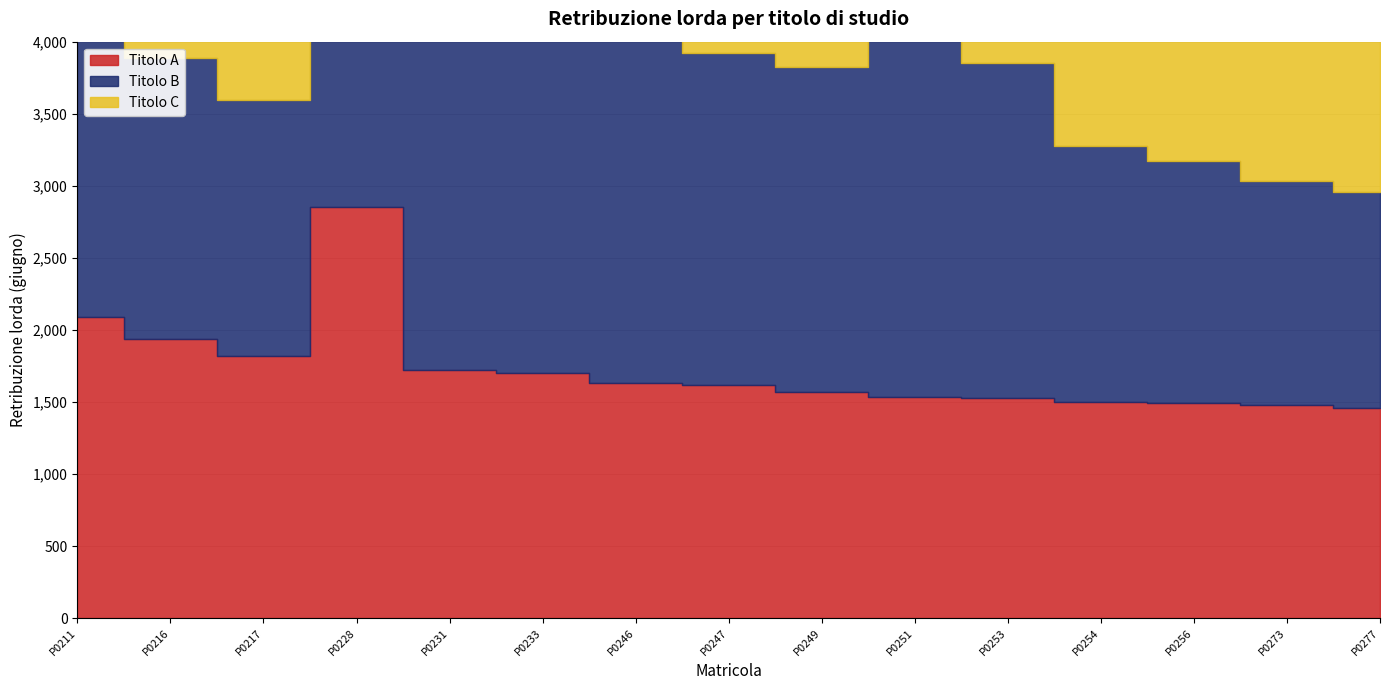

Does the chart display data point markers on the line(s)?

No